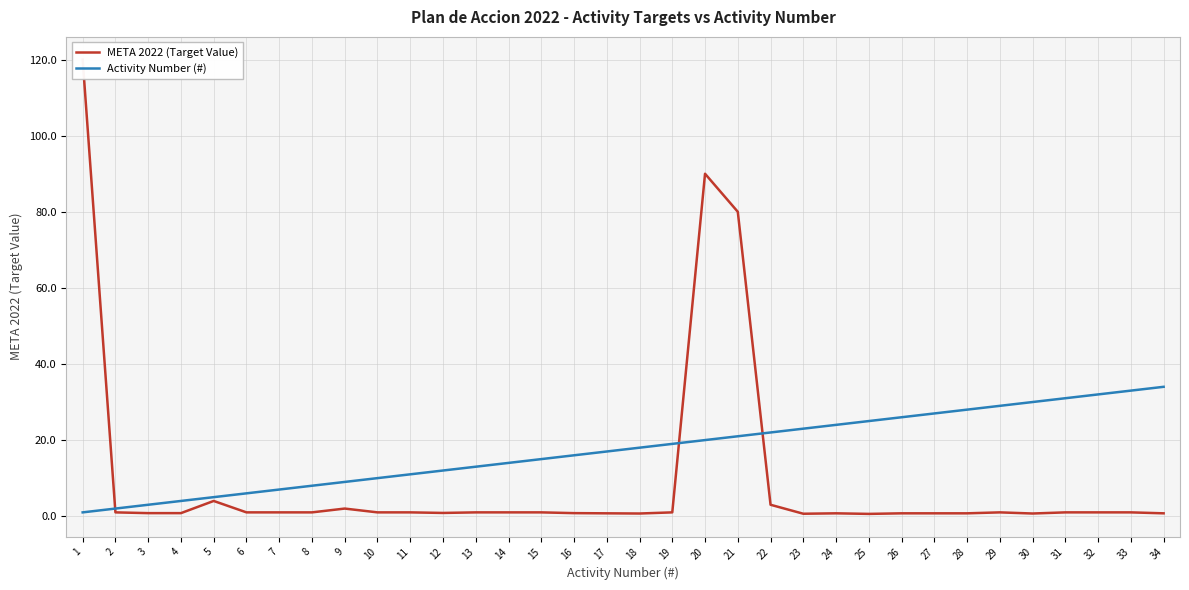

List the series in order of their overall mean, highest first.

Activity Number (#), META 2022 (Target Value)